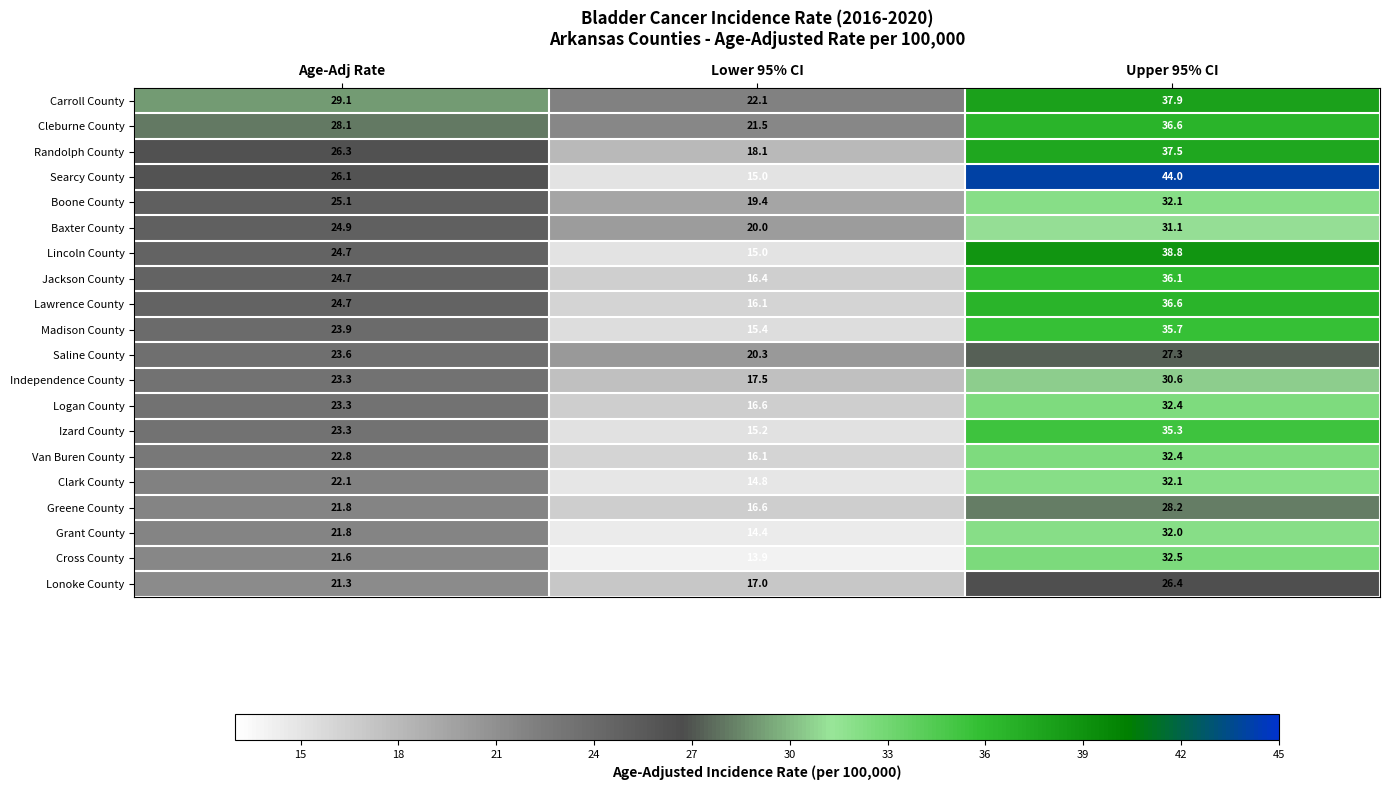

List the labels in order of Saline County value, largest first.

Upper 95% CI, Age-Adj Rate, Lower 95% CI